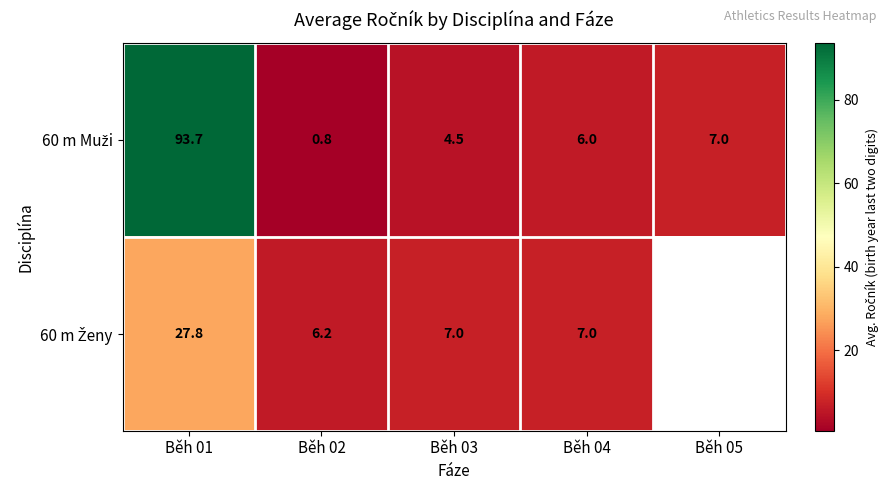

Where is 60 m Muži nearest to the value 47?

Běh 05